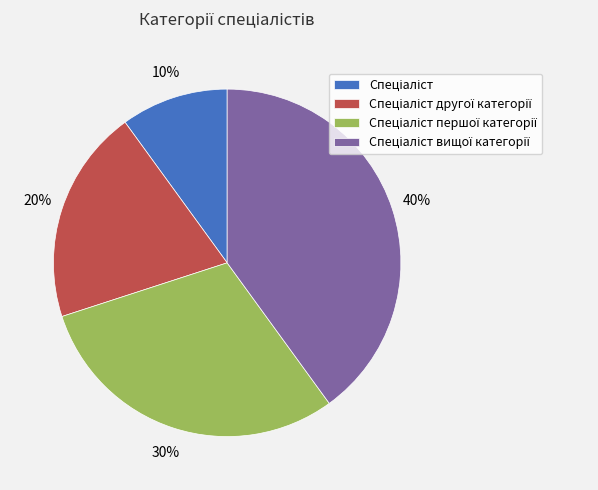

To the nearest percent, what is the average slice percentage?

25%